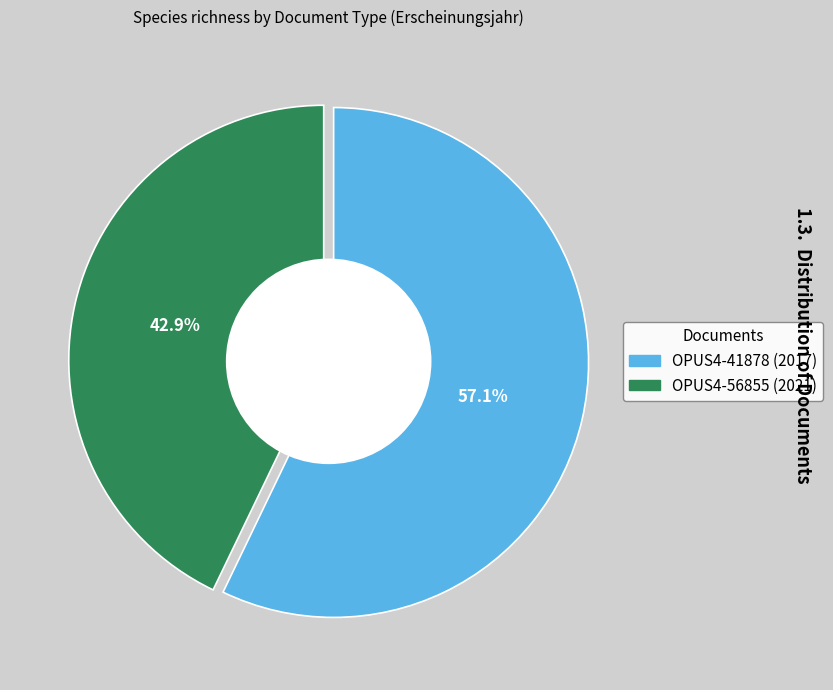

What percentage do OPUS4-56855 (2021) and OPUS4-41878 (2017) together represent?

100.0%